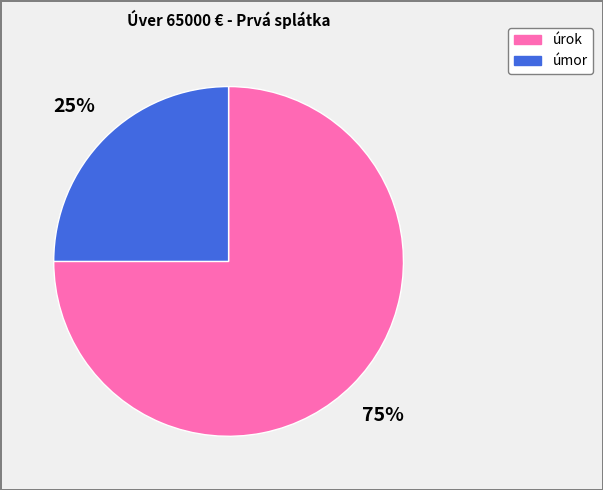

Is úmor the majority of the pie?

No